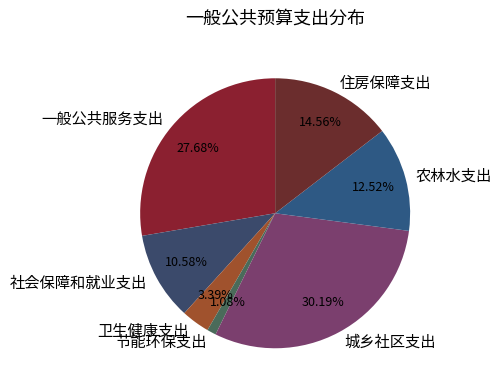

To the nearest percent, what is the difference between the 一般公共服务支出 and 卫生健康支出 slice percentages?

24%